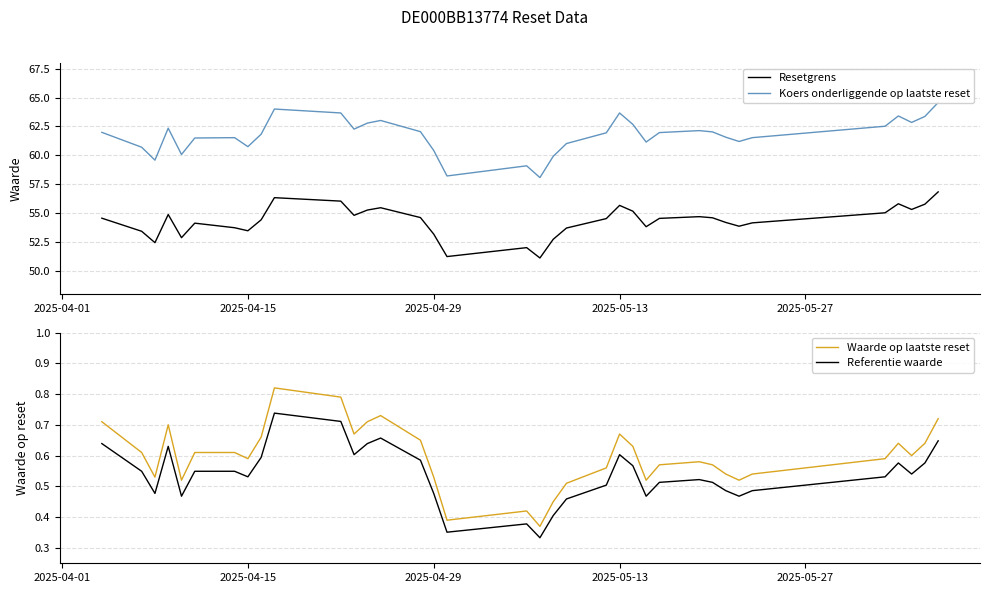

What is the value of the Koers onderliggende op laatste reset point at the 30th from the left?

61.2